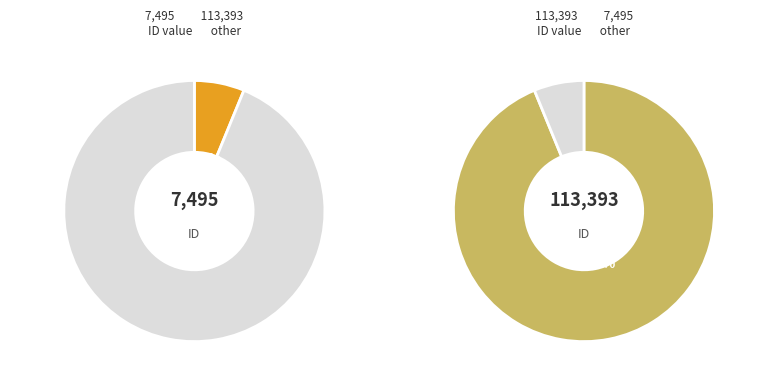

How many segments does this pie chart have?

2